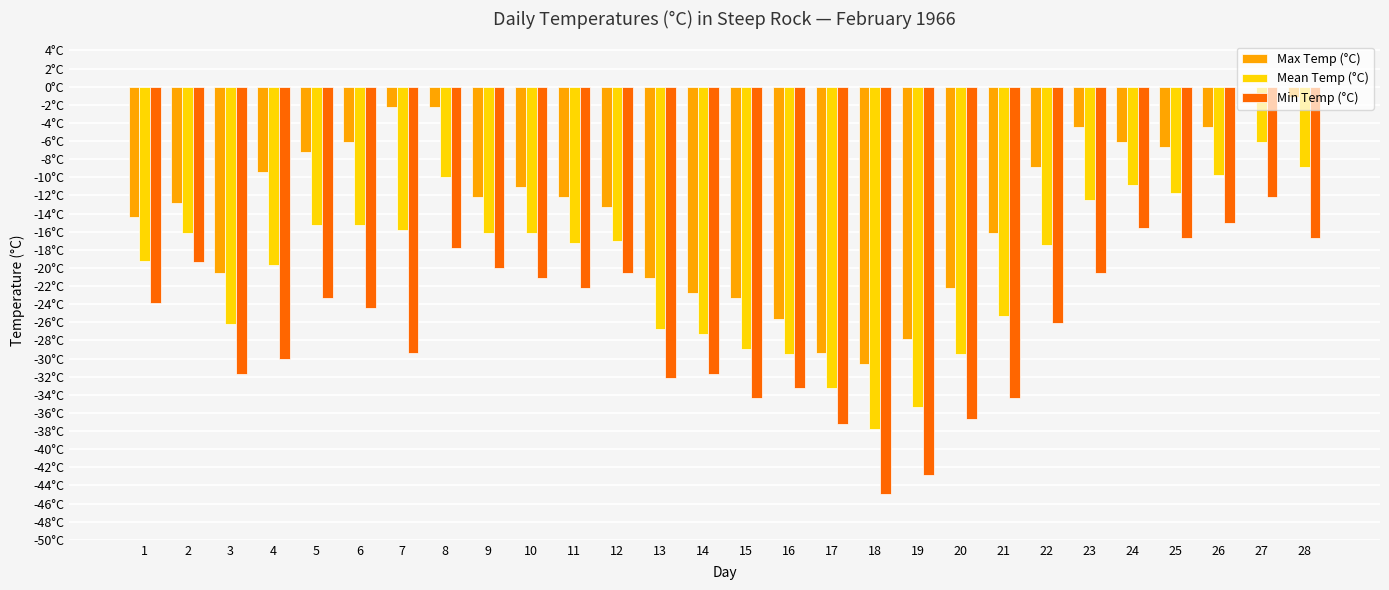

Is it true that Mean Temp (°C) equals -11.1 at 2?

False